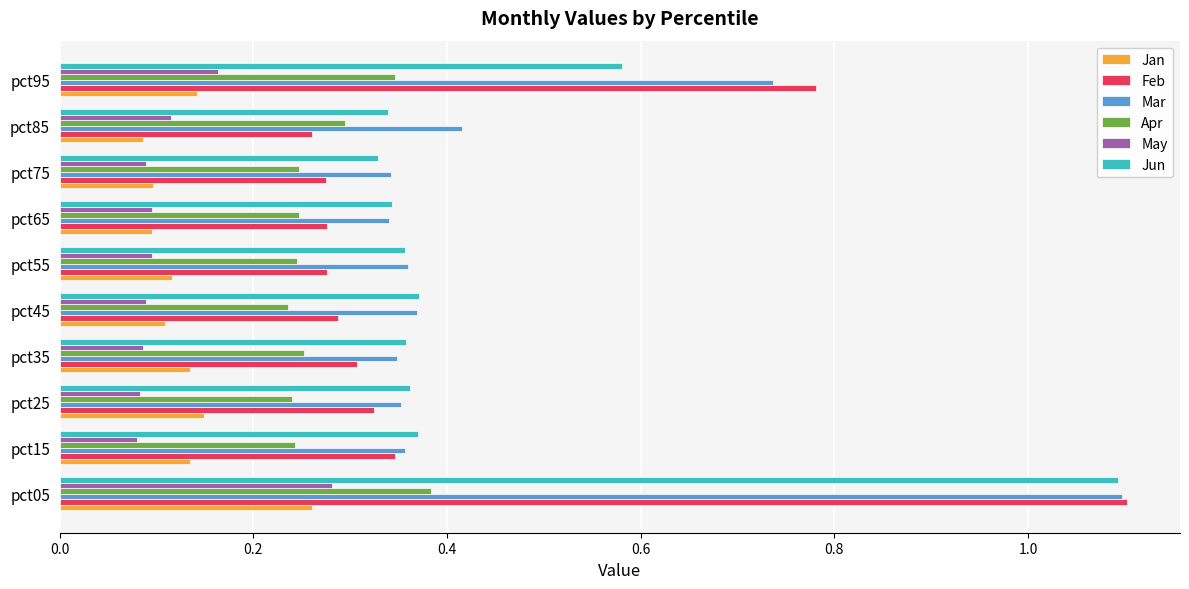

What is the sum of all Jun values?

4.5